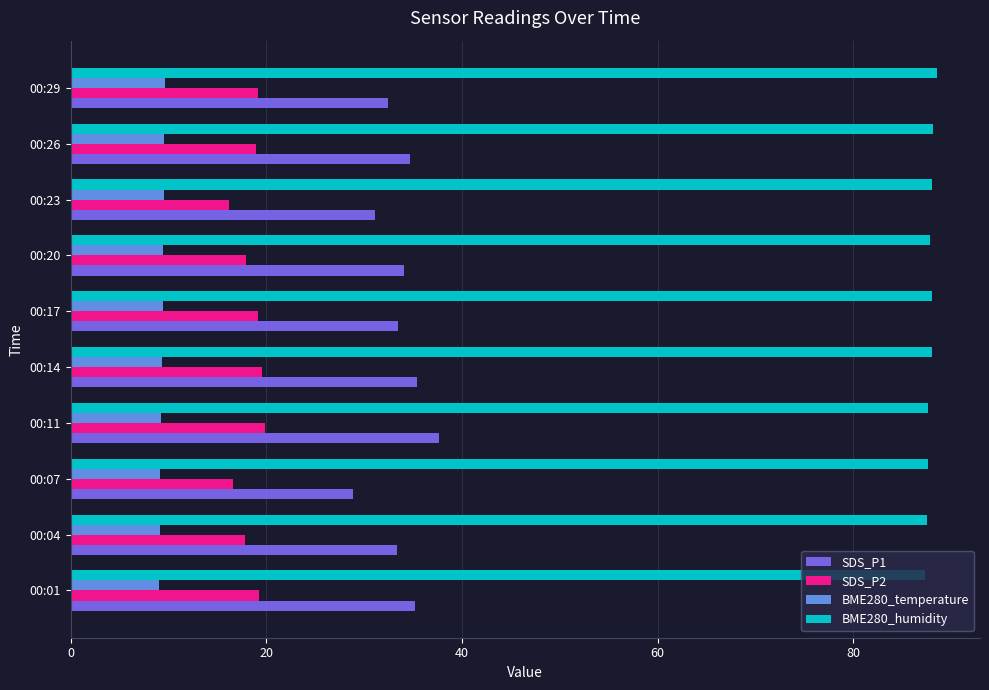

What is the sum of all SDS_P2 values?

184.5